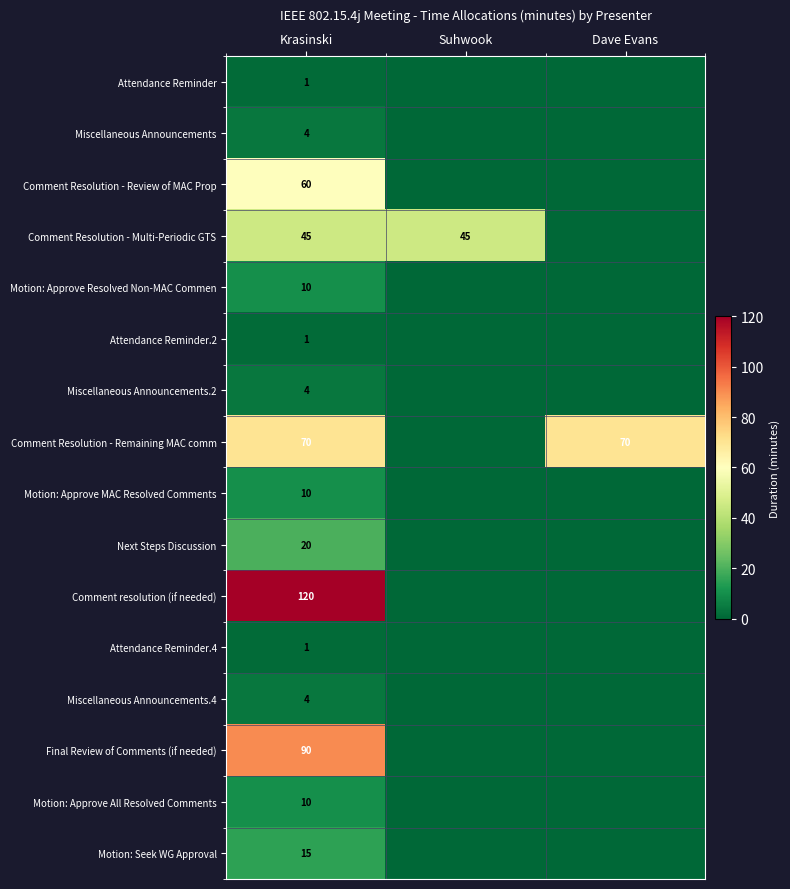

At how many categories does at least one series exceed 97?

1